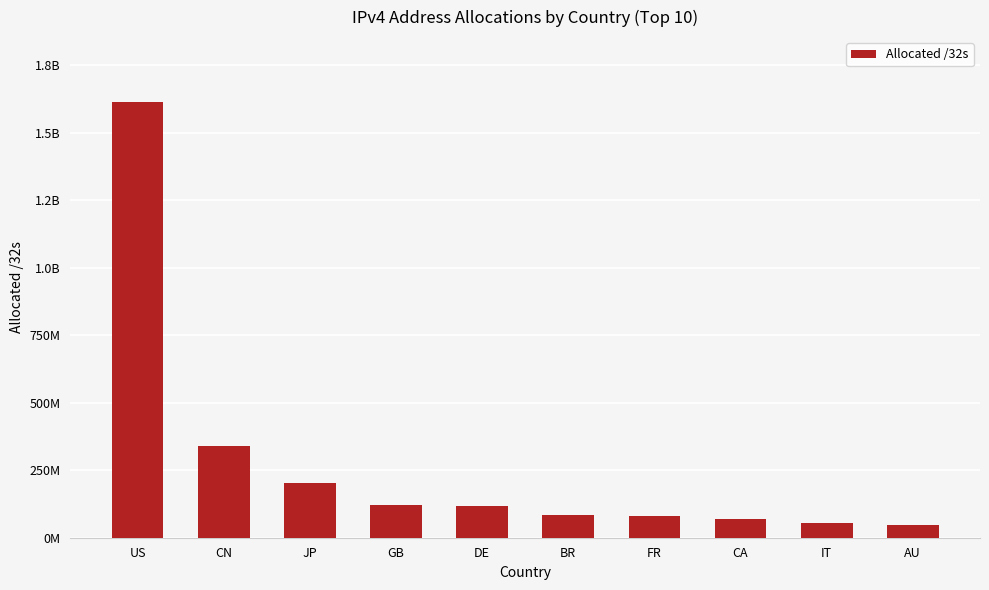

What position from the right is BR?

5